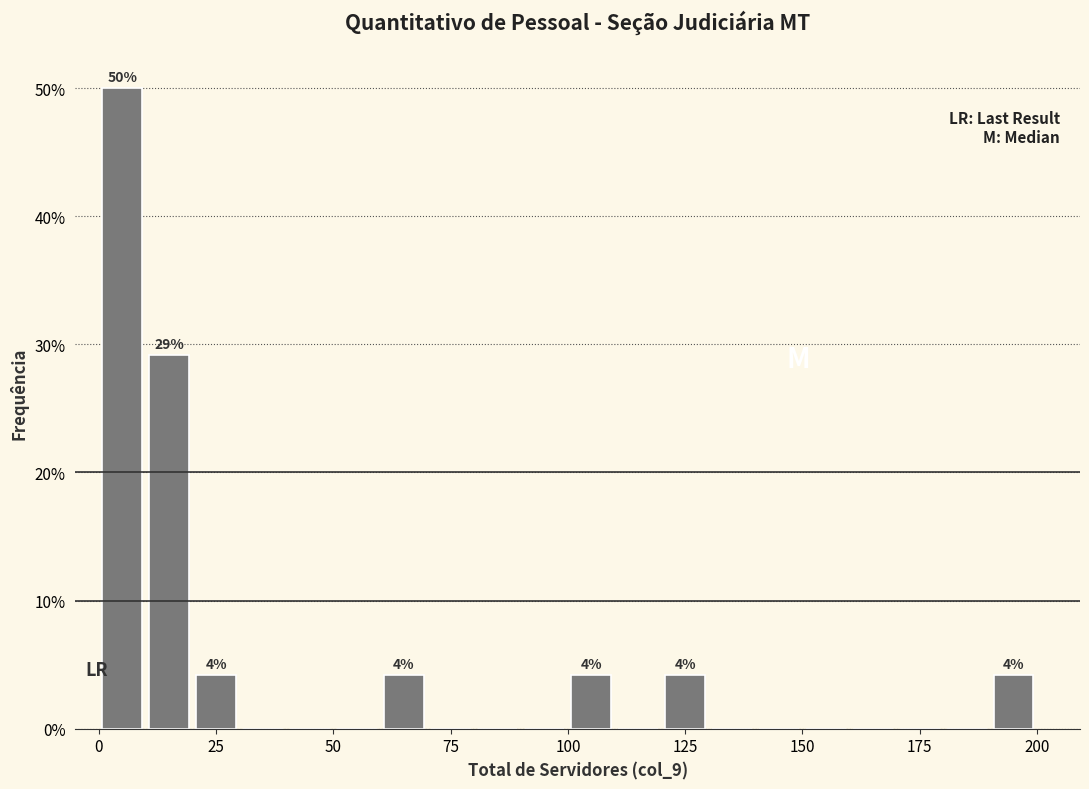

Read against the x-axis, roughly where is the centre of the tallest bar?

5